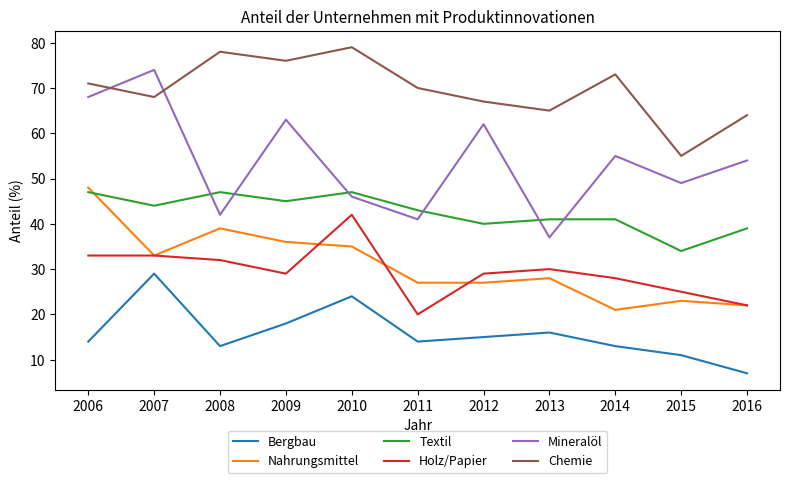

Which series has the largest range (max minus min)?

Mineralöl